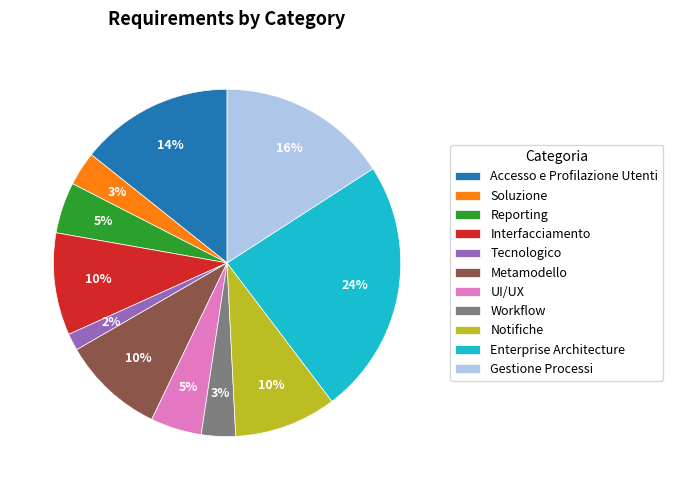

Which slice is the smallest?

Tecnologico